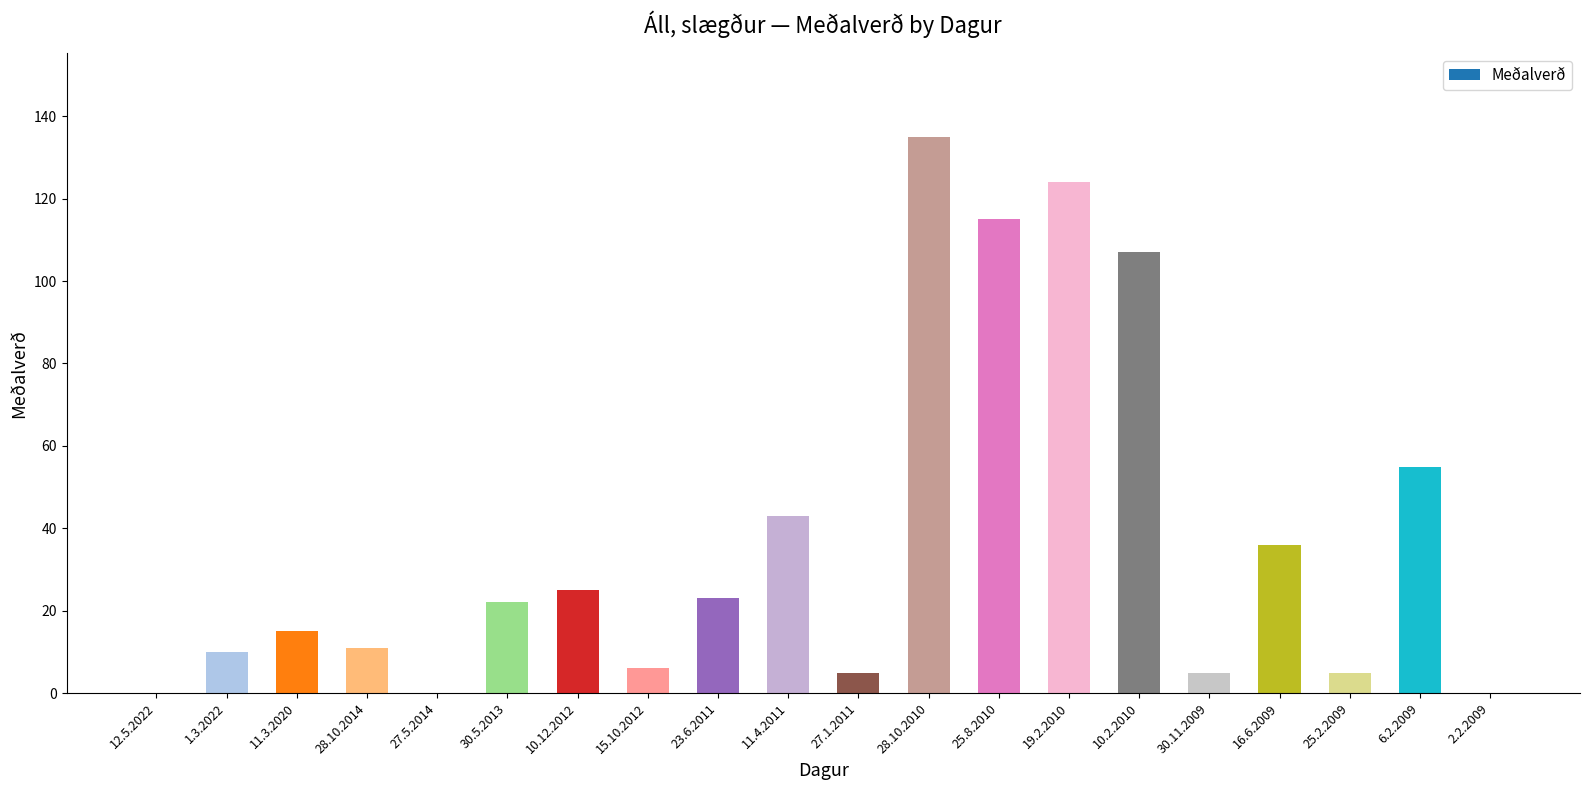

What is the sum of the values at 16.6.2009 and 27.1.2011?

41